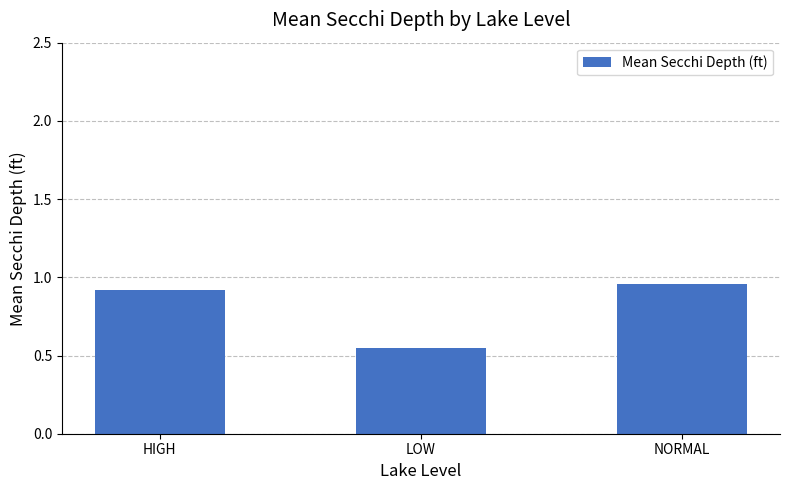

Which label corresponds to the smallest value in the chart?

LOW